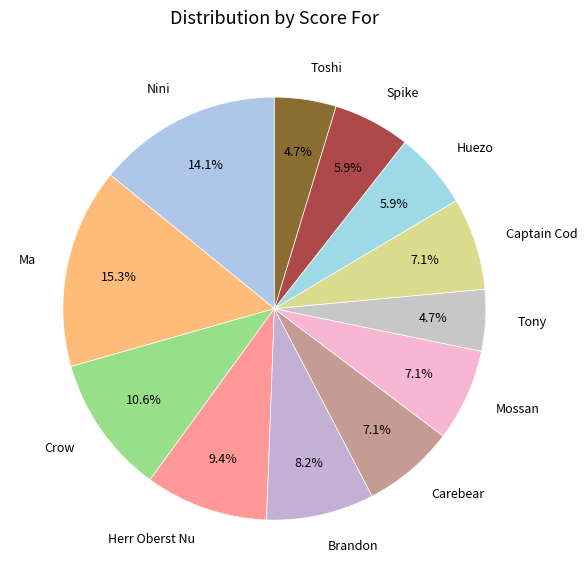

What is the largest slice in the pie chart?

Ma